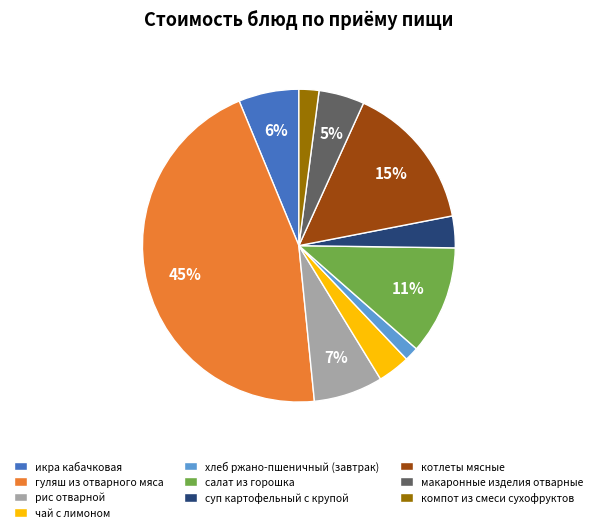

What percentage is the рис отварной slice, to the nearest percent?

7%